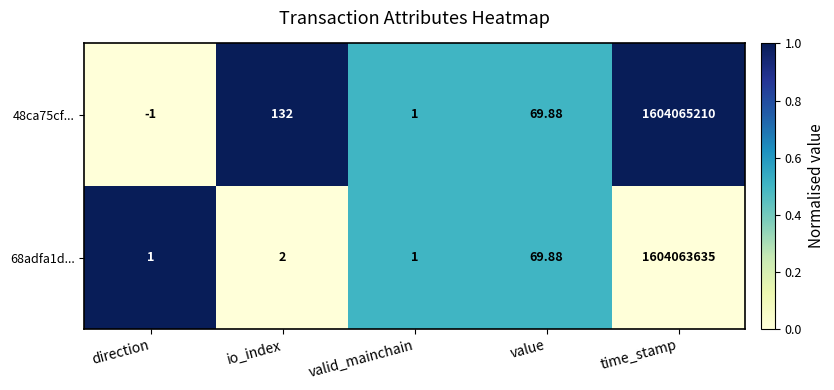

Rank the categories by 48ca75cf... value from lowest to highest.

direction, valid_mainchain, value, io_index, time_stamp